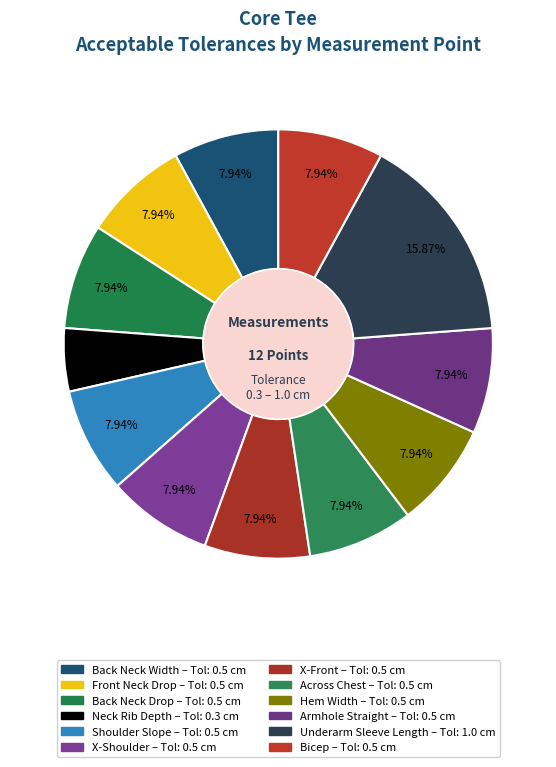

Count the number of slices in the pie.

12